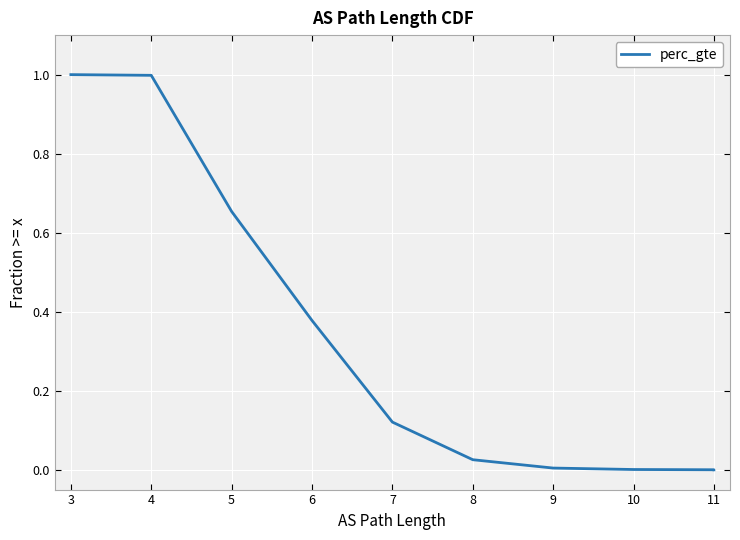

What is the difference between the maximum and minimum values?

1.0